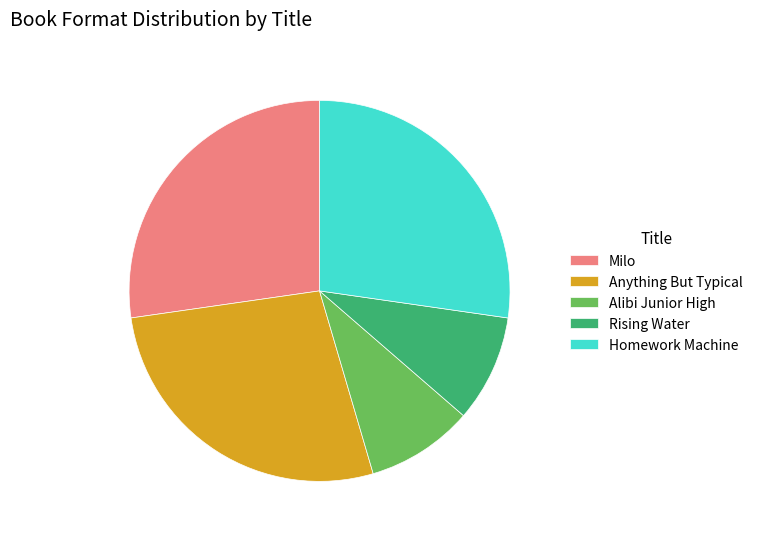

How many segments does this pie chart have?

5